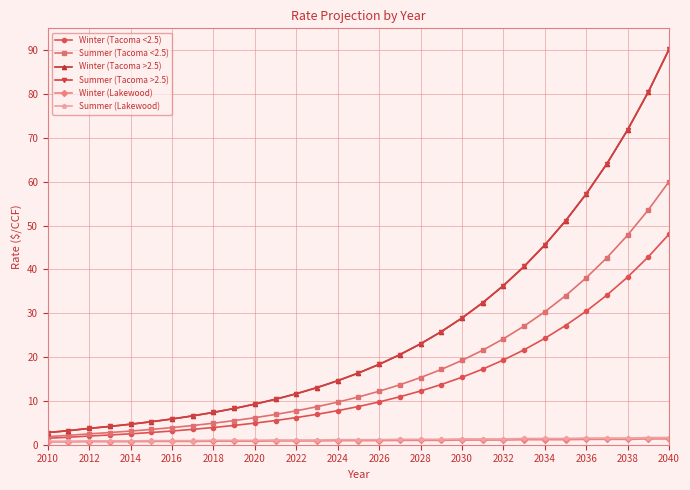

Is this an area chart (filled region under the line)?

No